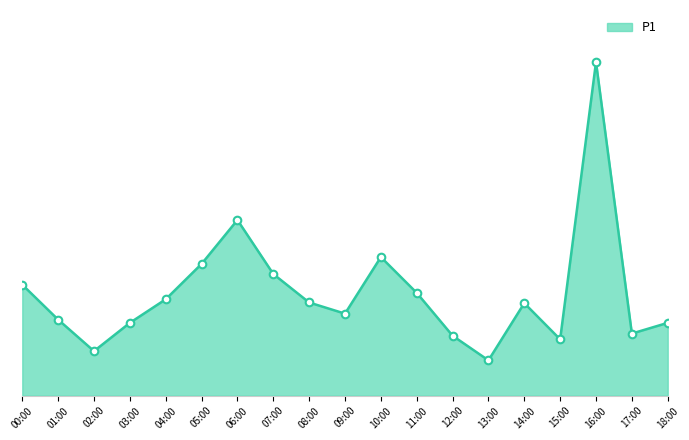

What is the change in value from 11:00 to 13:00?

-3.1